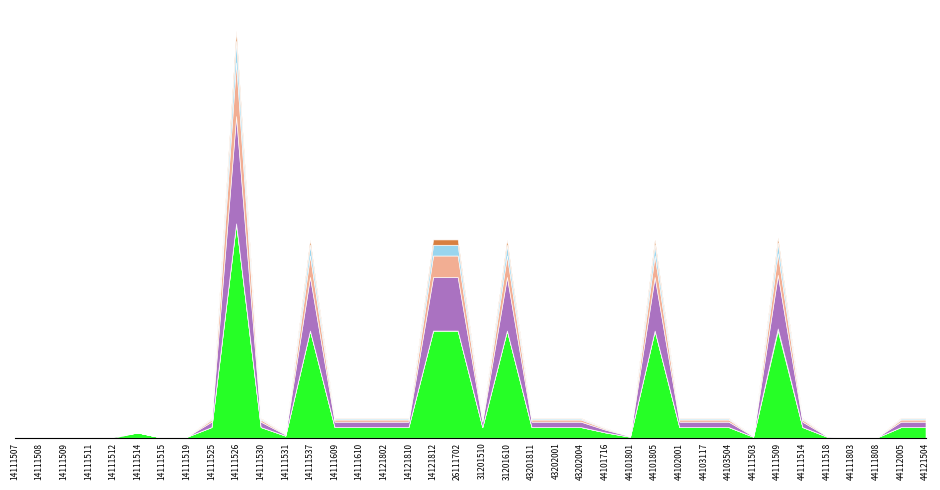

Is it true that Group F equals 64 at 14111509?

False